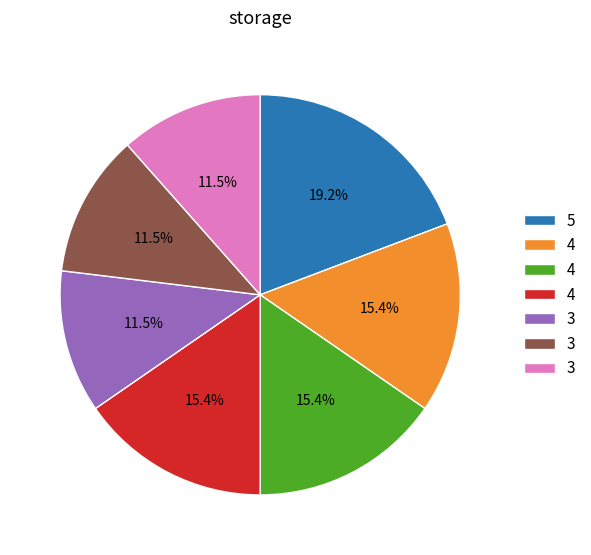

Does any single category account for the majority?

No